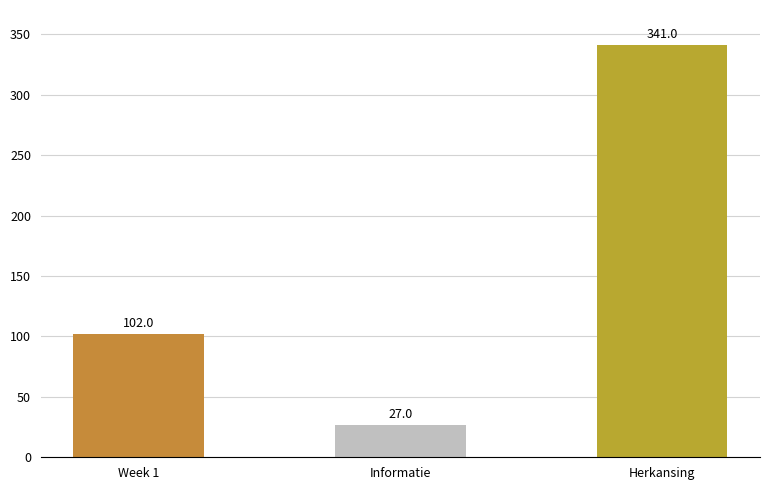

Reading right to left, transcribe all the data shown in this chart.

Herkansing=341	Informatie=27	Week 1=102